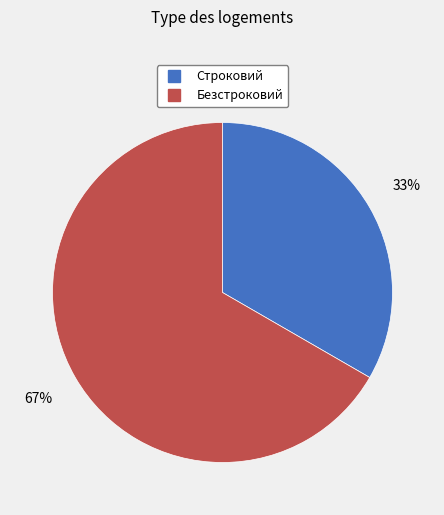

What percentage is the Строковий slice, to the nearest percent?

33%